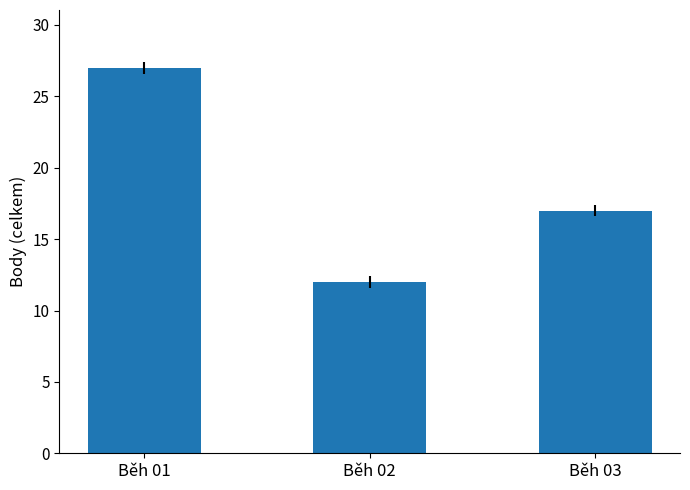

What is the greatest value displayed?

27